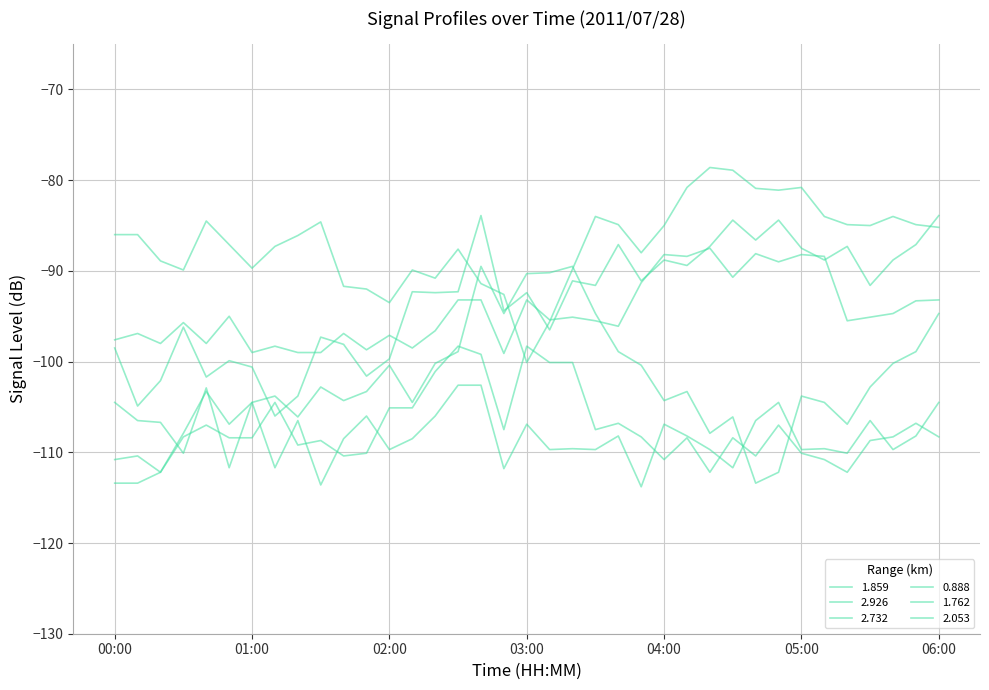

Is this an area chart (filled region under the line)?

No